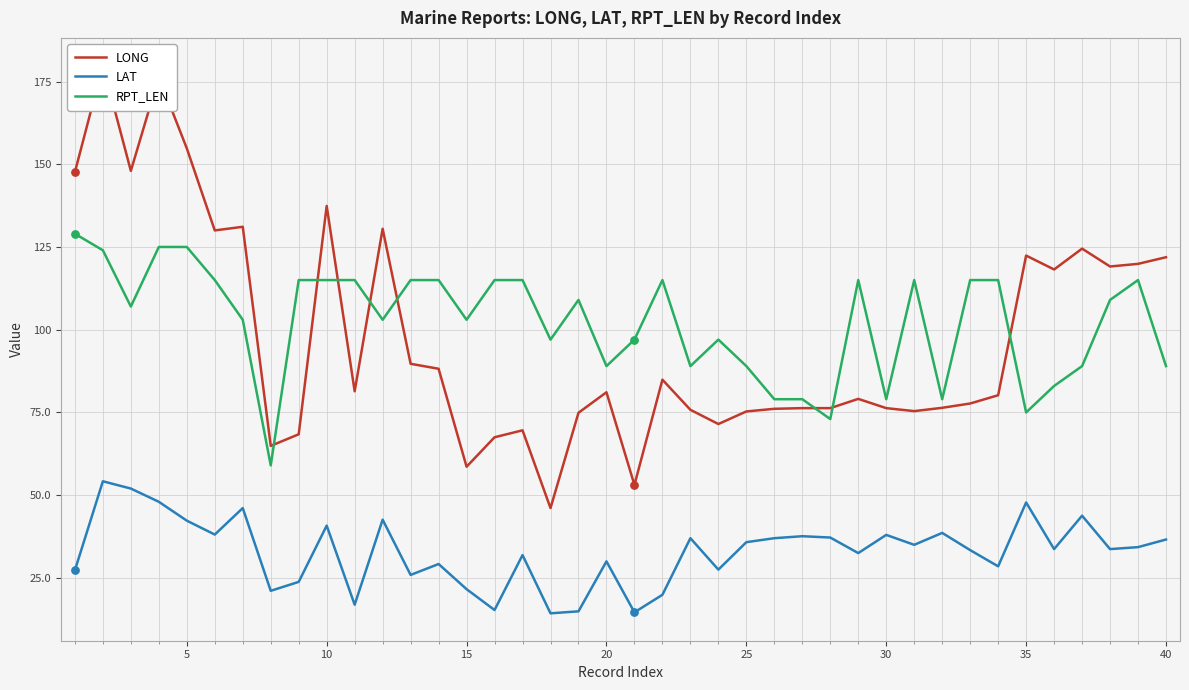

Which series reaches the minimum Y coordinate?

LAT